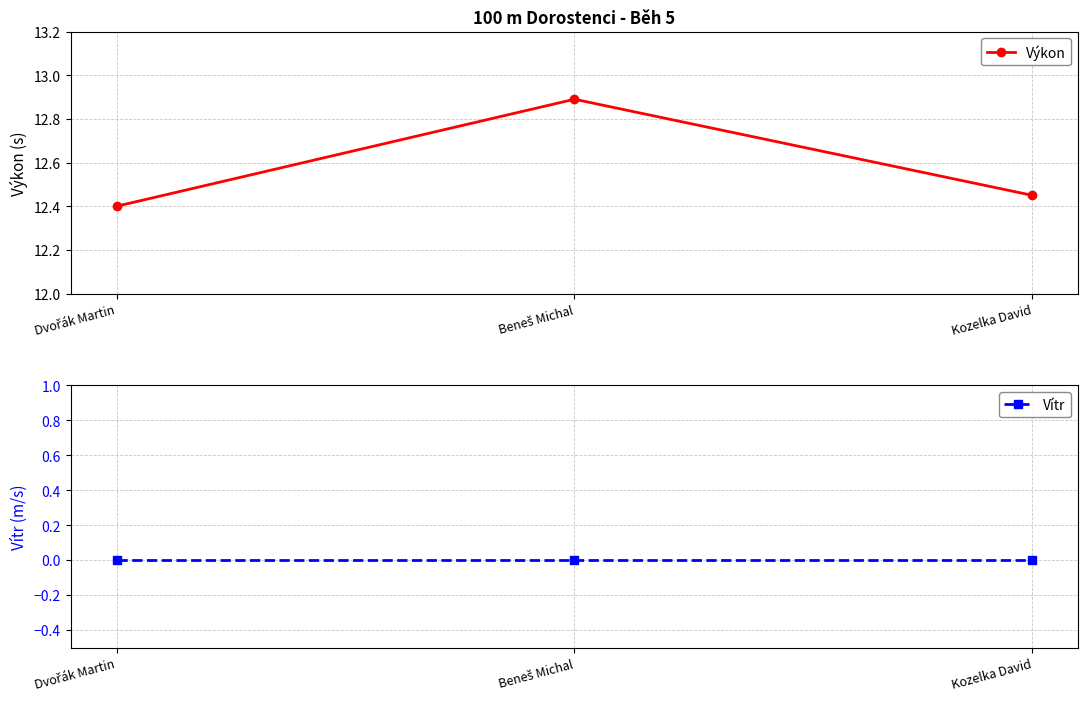

Is the value of Vítr at Beneš Michal greater than the value of Výkon at Dvořák Martin?

No